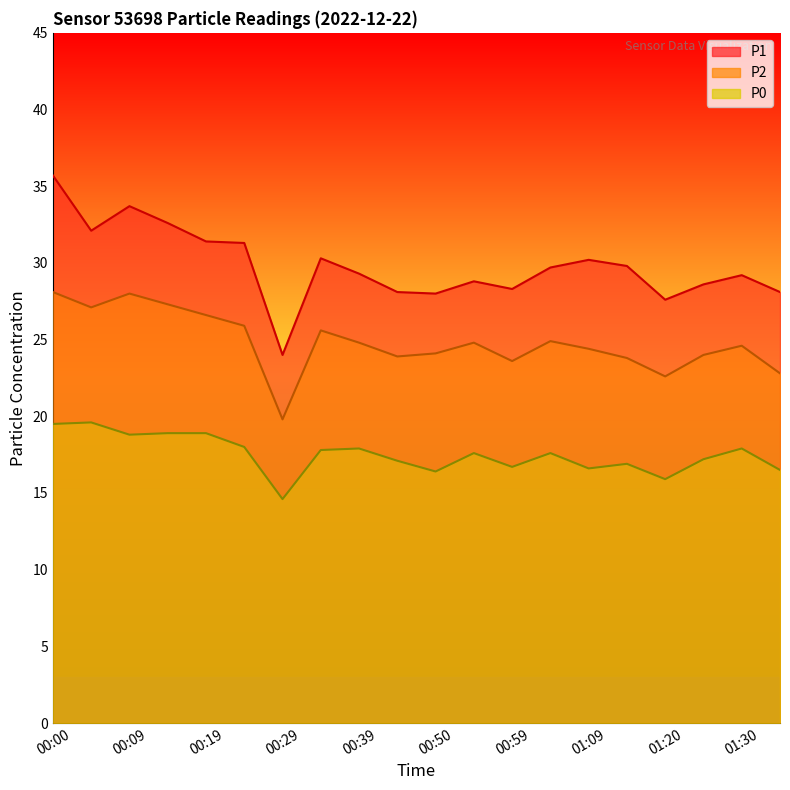

What is the minimum value for P0?

14.6